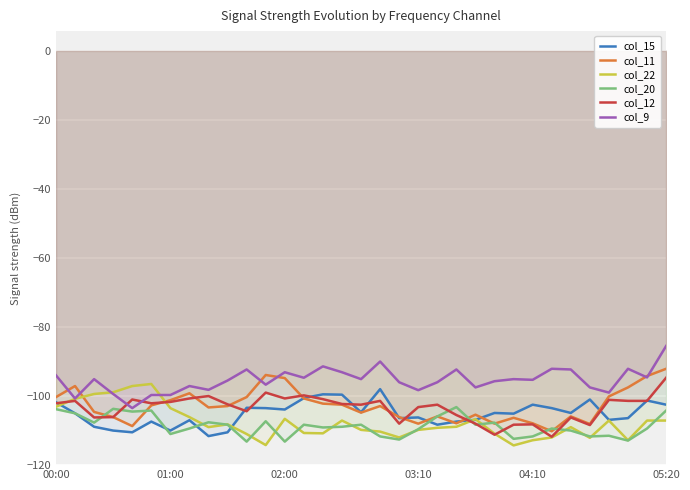

What is the difference between the maximum and minimum values in the col_9 series?

18.0